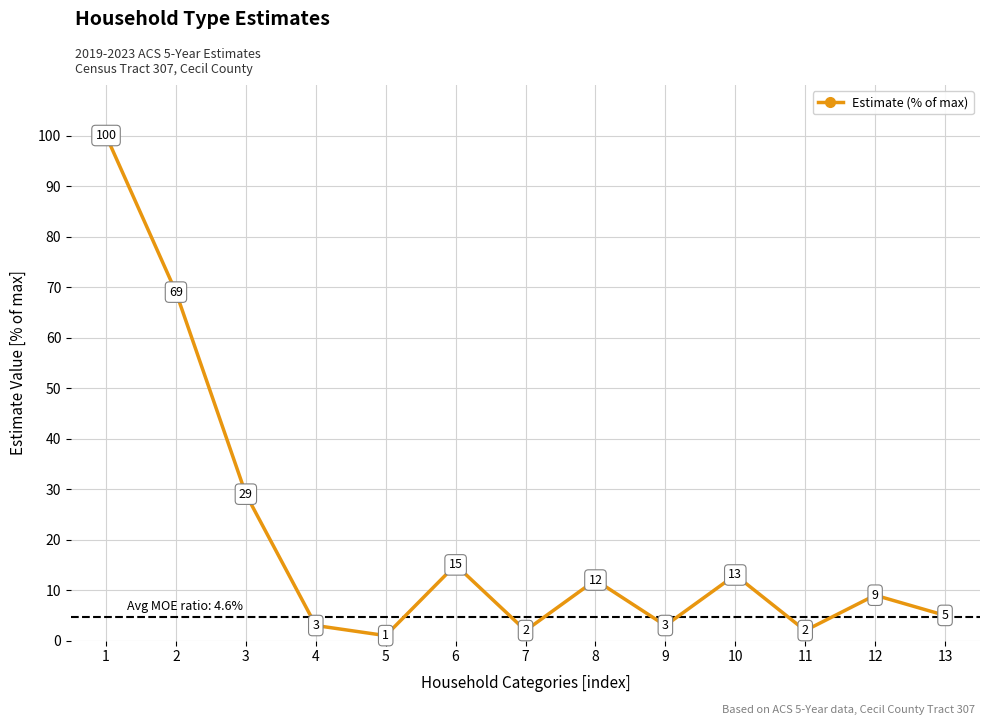

Which has a higher value, 5 or 8?

8